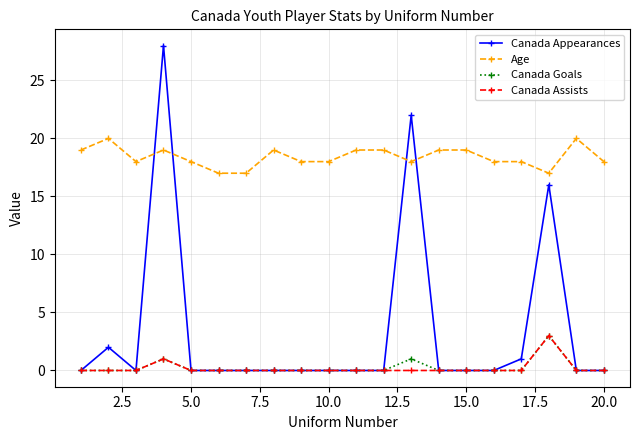

Count the number of data series in this chart.

4